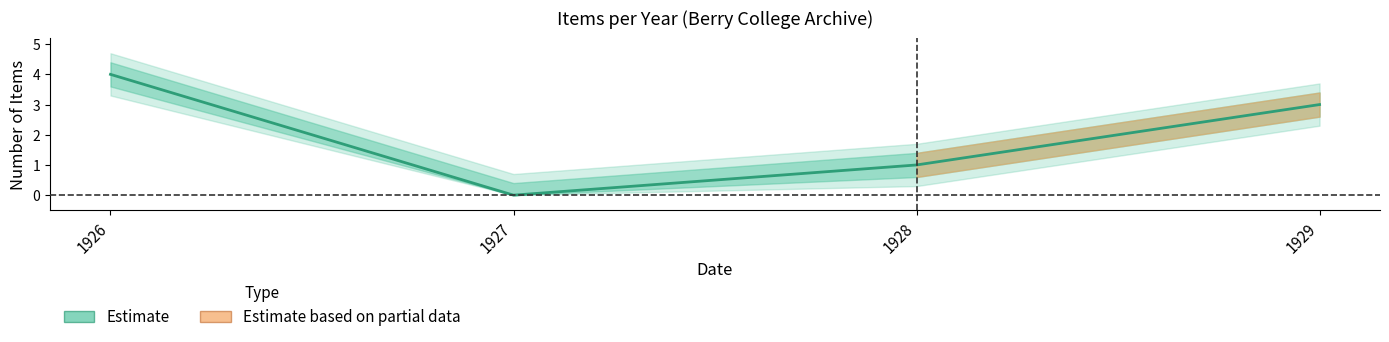

True or false: there are more than 0 points higher than both neighbors.

False